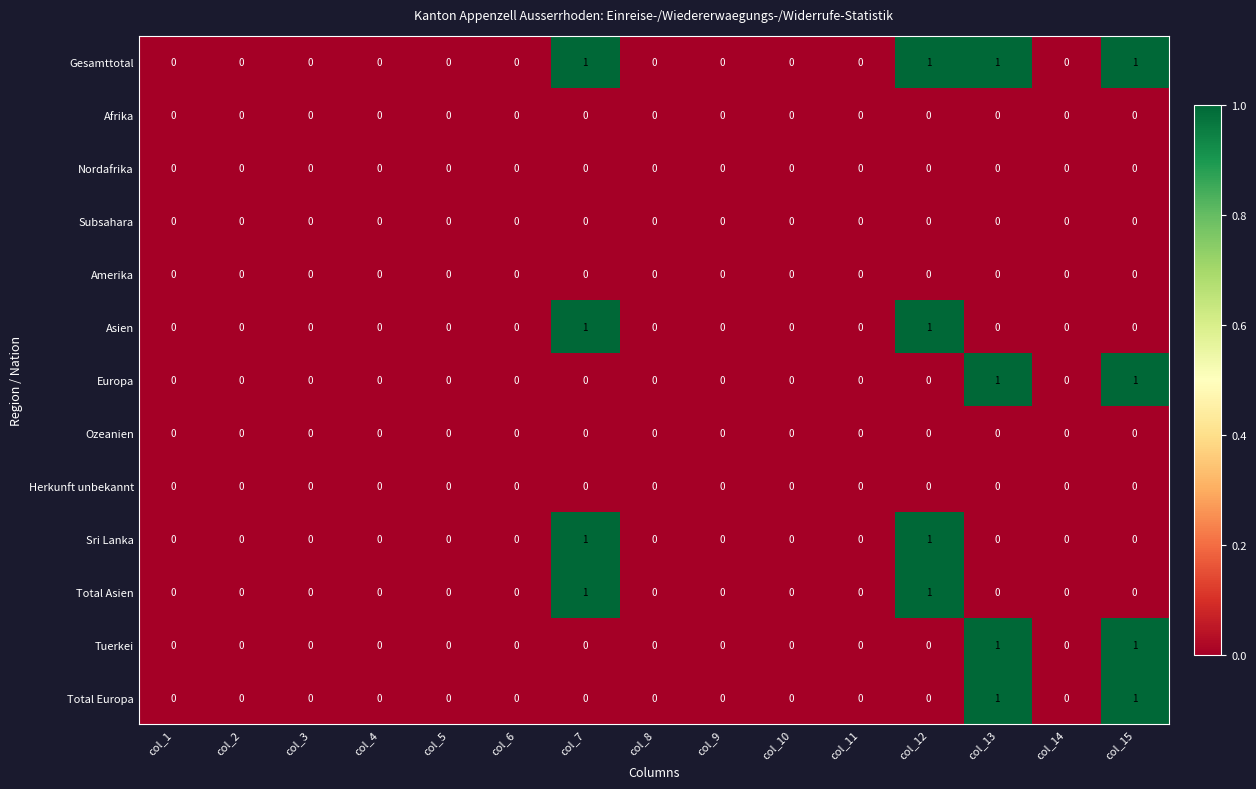

Which series has the largest total across all categories?

Gesamttotal